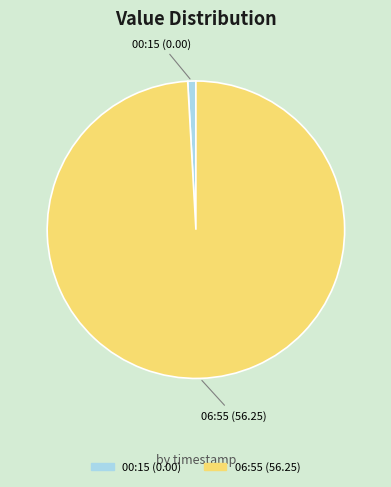

How many segments does this pie chart have?

2